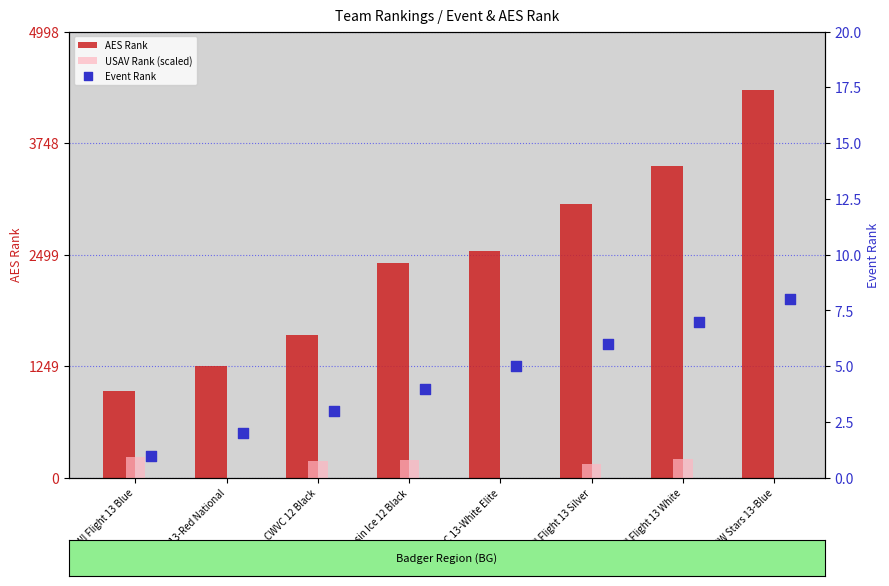

At how many categories does at least one series exceed 4217?

1